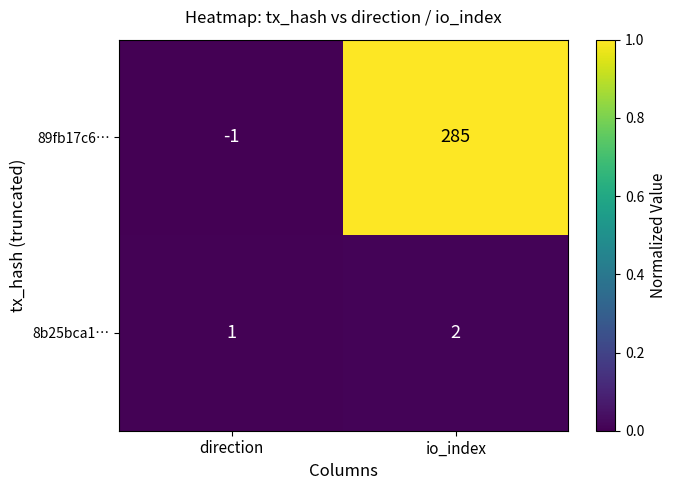

List the series in order of their overall mean, lowest first.

8b25bca1…, 89fb17c6…